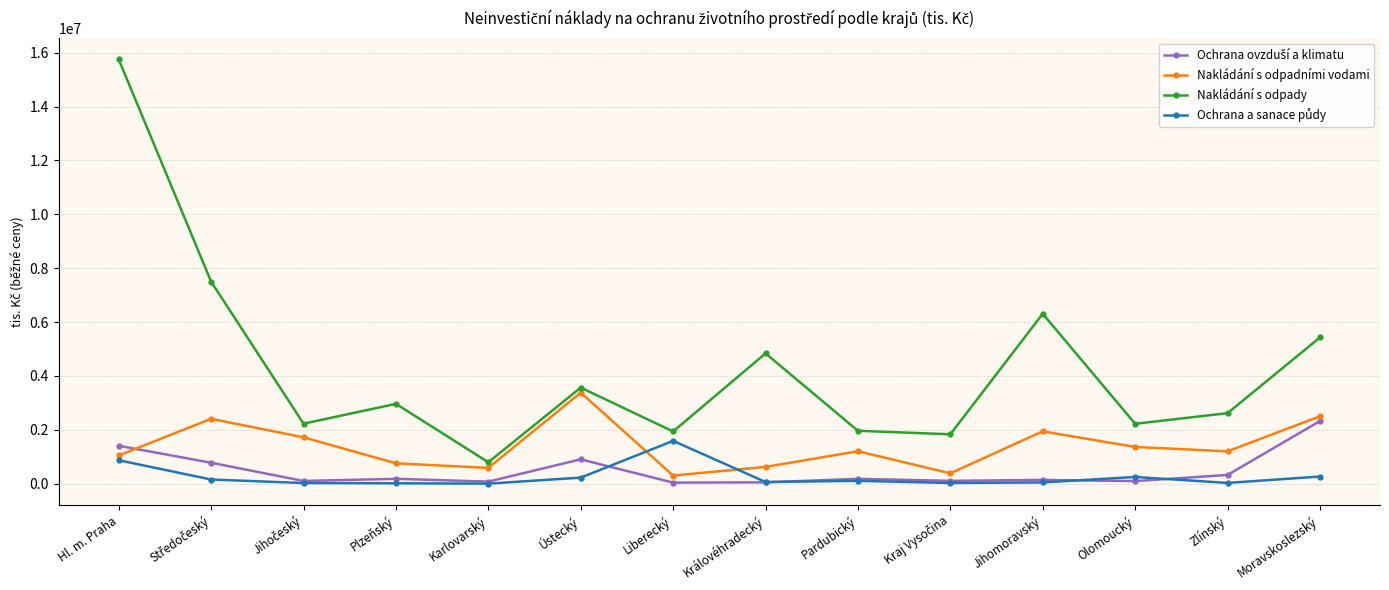

At which category does Nakládání s odpady reach its first local peak?

Plzeňský